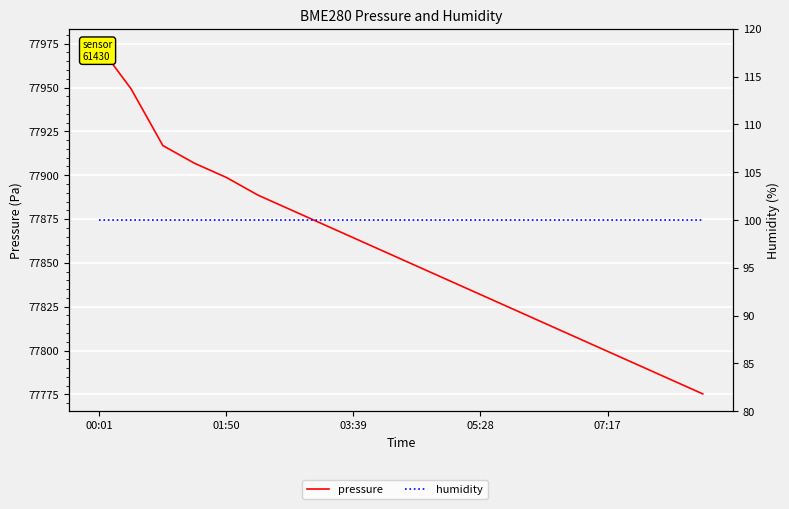

What is the highest value of the pressure series?

77973.5